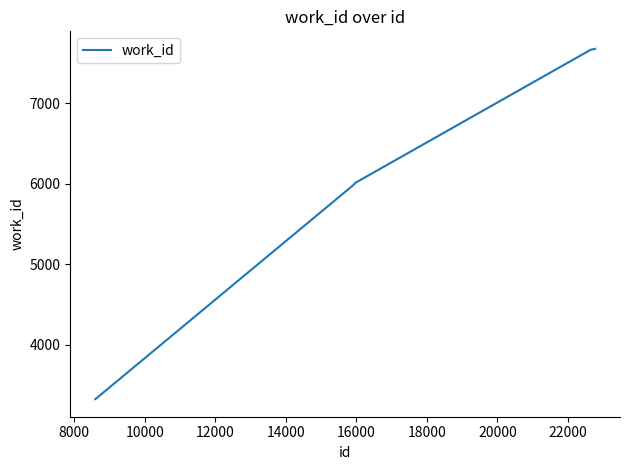

What is the difference between the maximum and minimum values?

4349